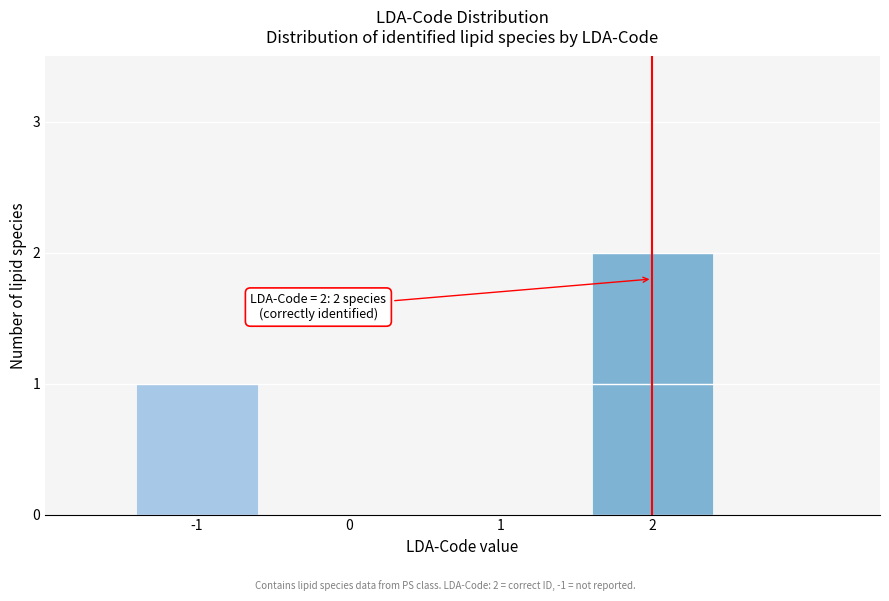

Reading left to right, list all the values displayed in this chart.

-1=1	0=0	1=0	2=2